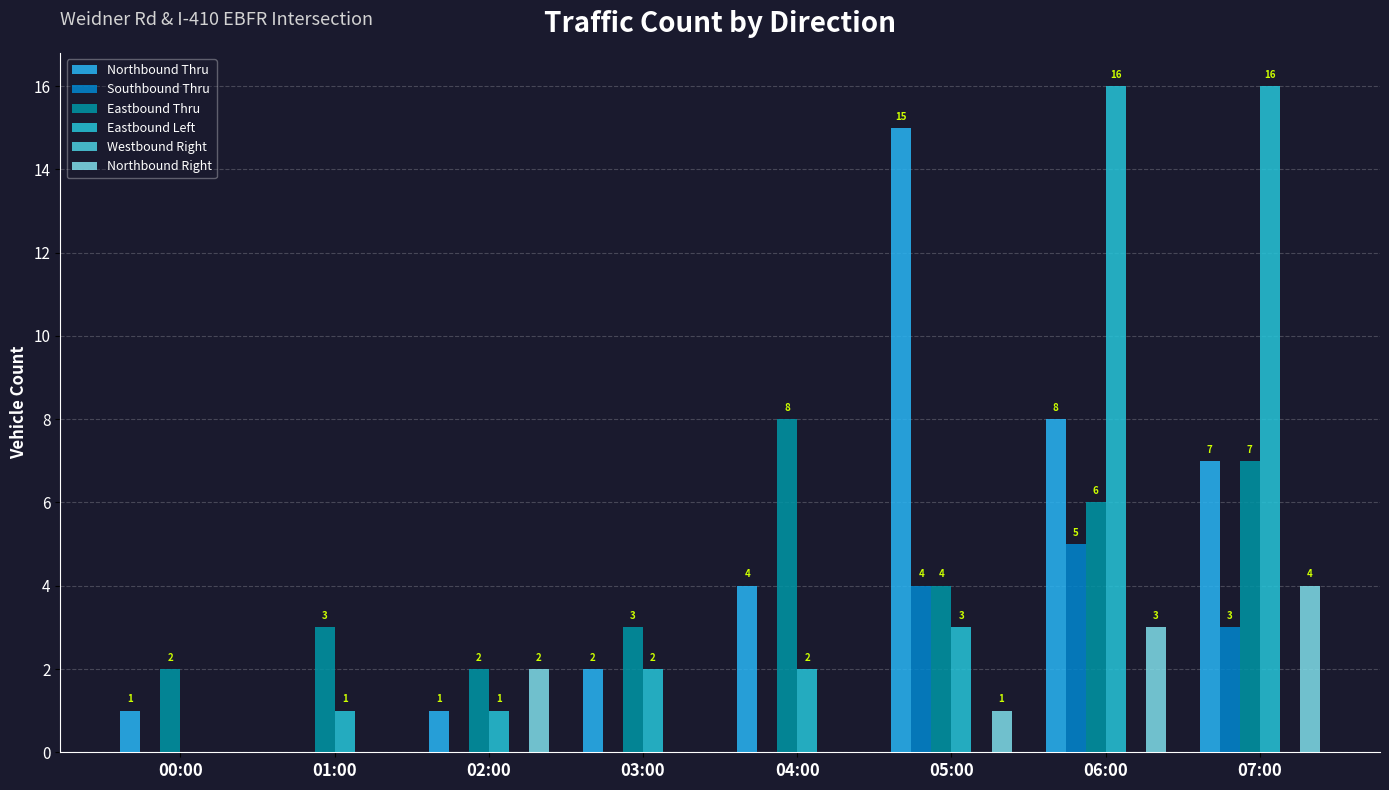

Which label corresponds to the largest value in the chart?

06:00